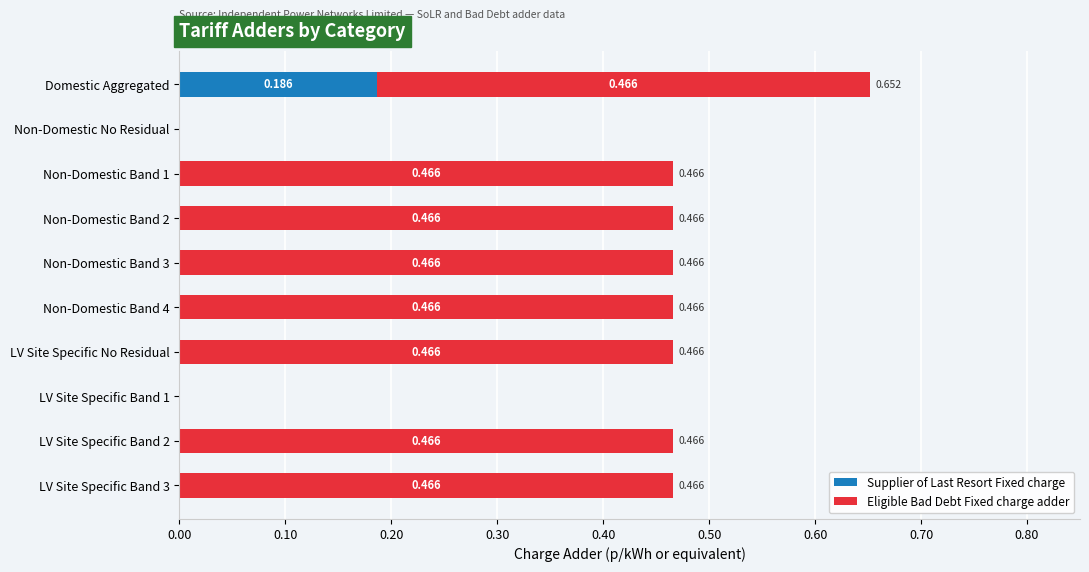

At which category is the sum across all series the highest?

Domestic Aggregated